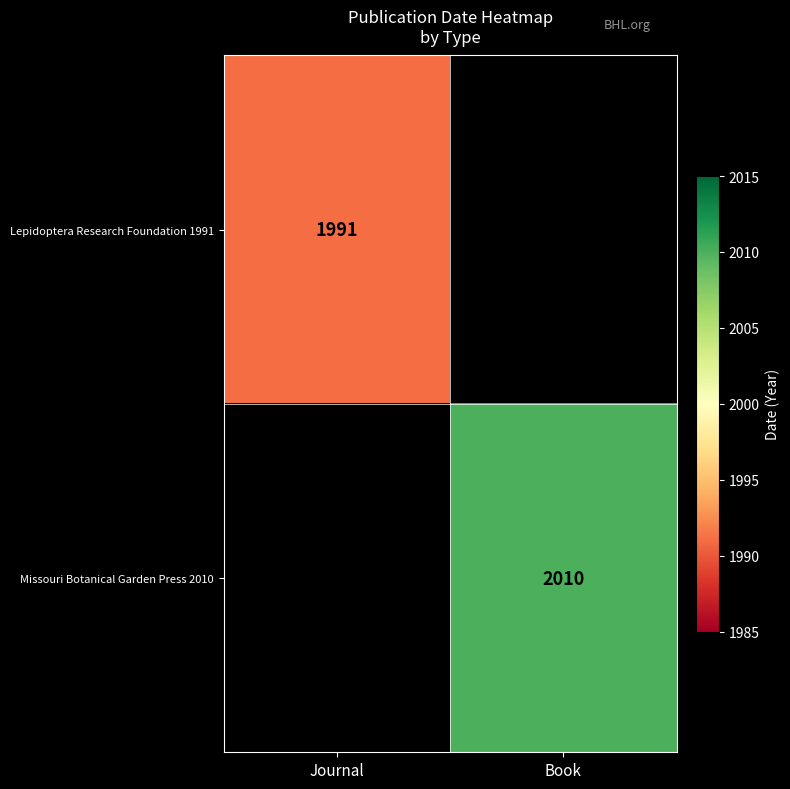

At how many categories does at least one series exceed 1992?

1